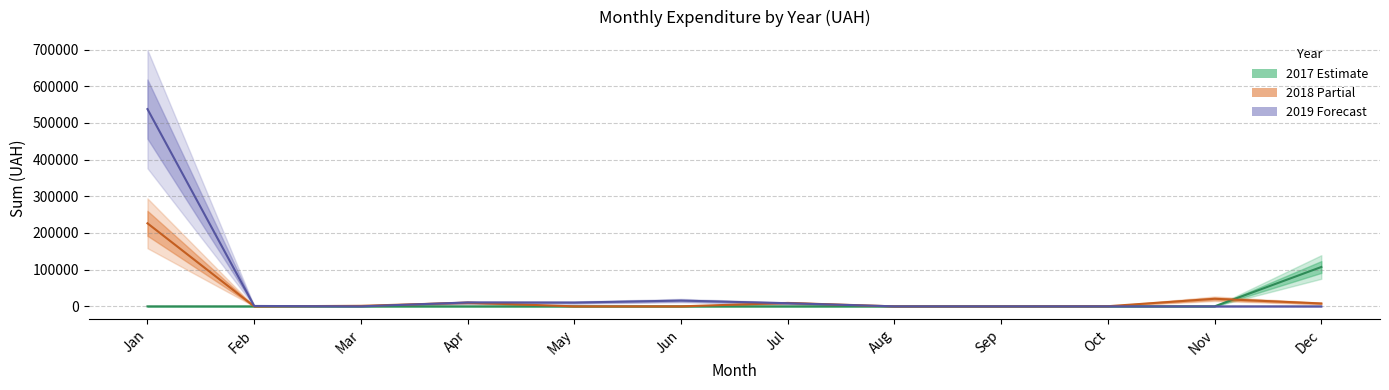

At which category does 2019 mean reach its first local peak?

Apr